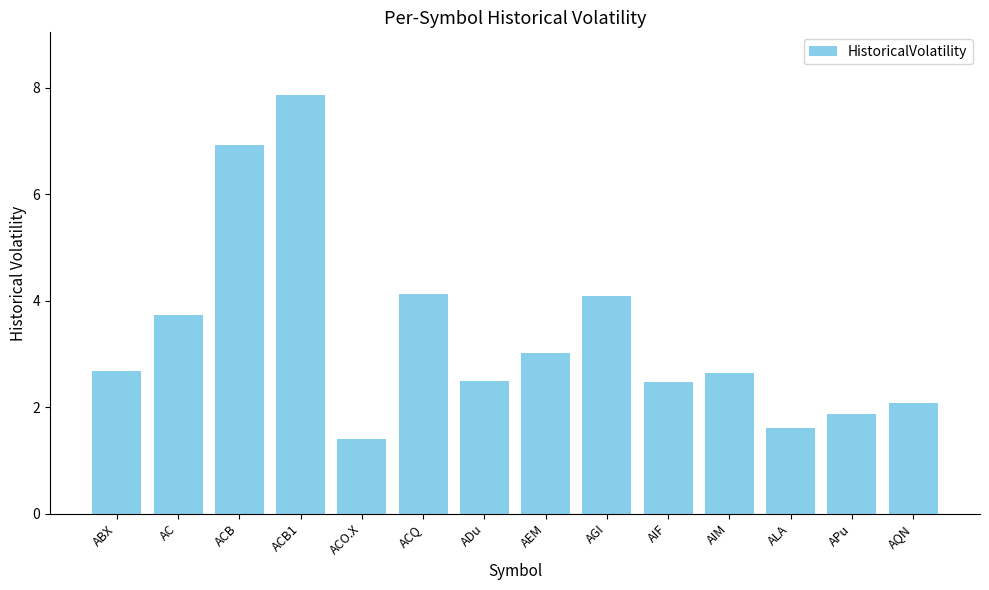

At which category does the chart reach its peak across all series?

ACB1